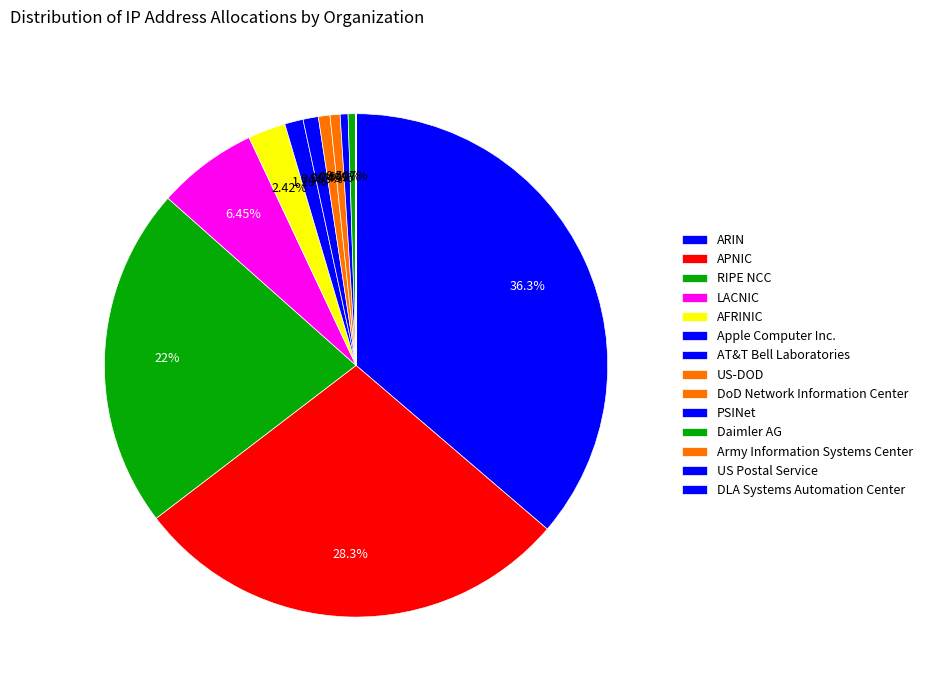

How many slices are in this pie chart?

14